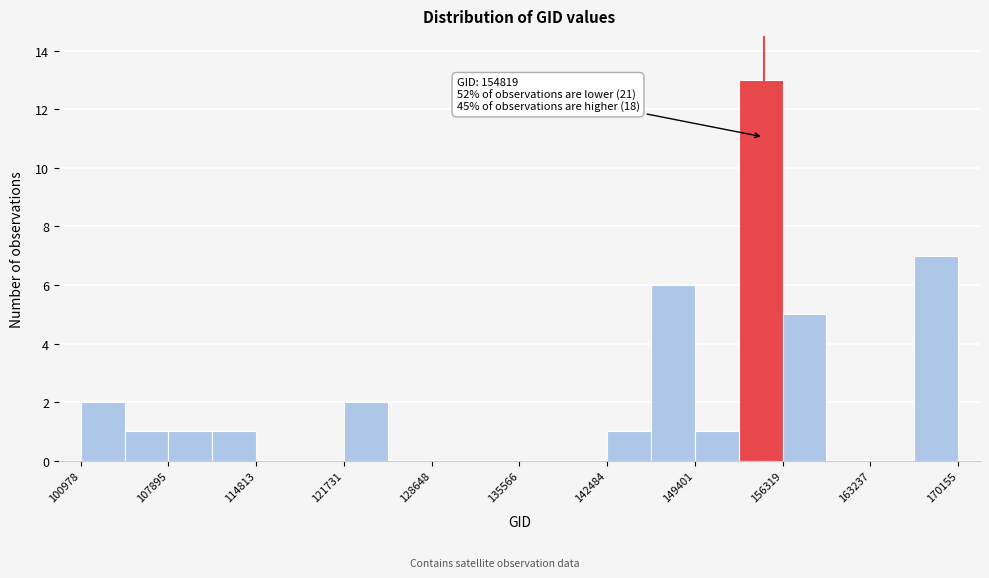

Read against the x-axis, roughly where is the centre of the tallest bar?

155000